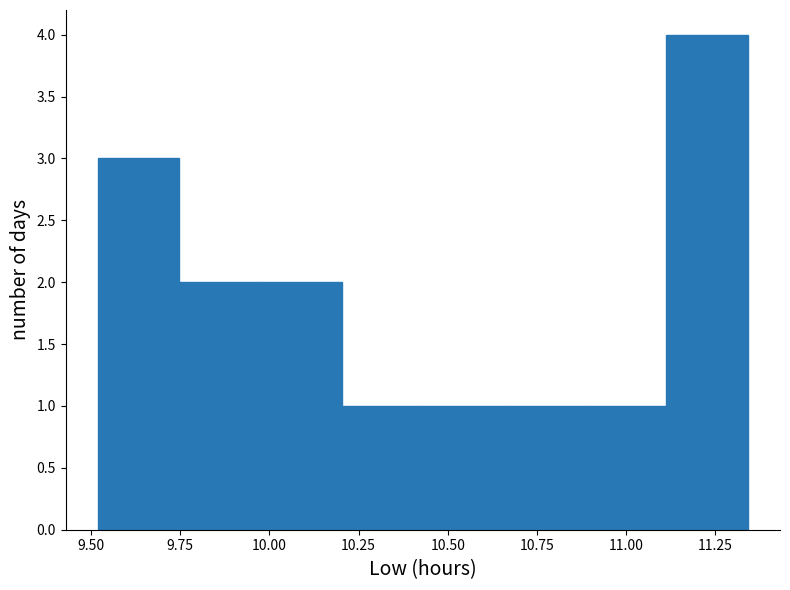

Over which range of the x-axis is the bar tallest?

11.10 to 11.35